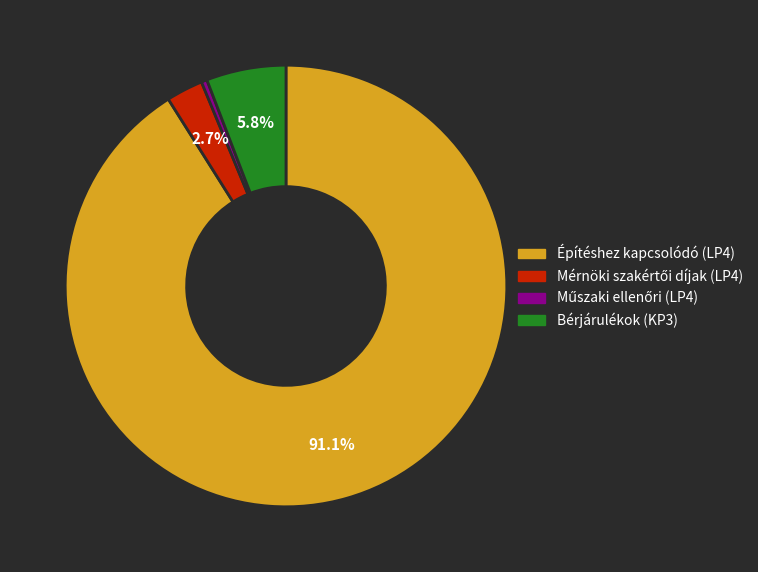

Does any single category account for the majority?

Yes